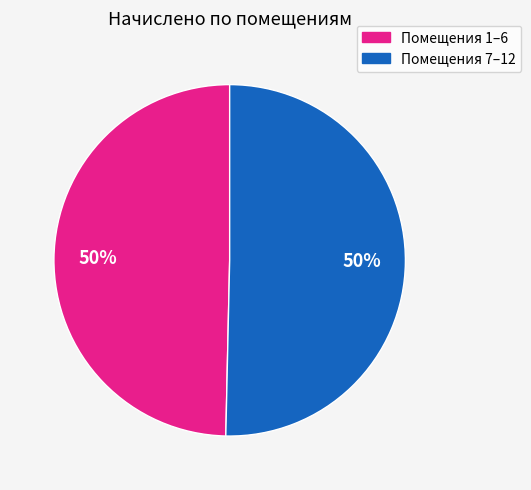

Is there any slice that represents more than half of the pie?

No